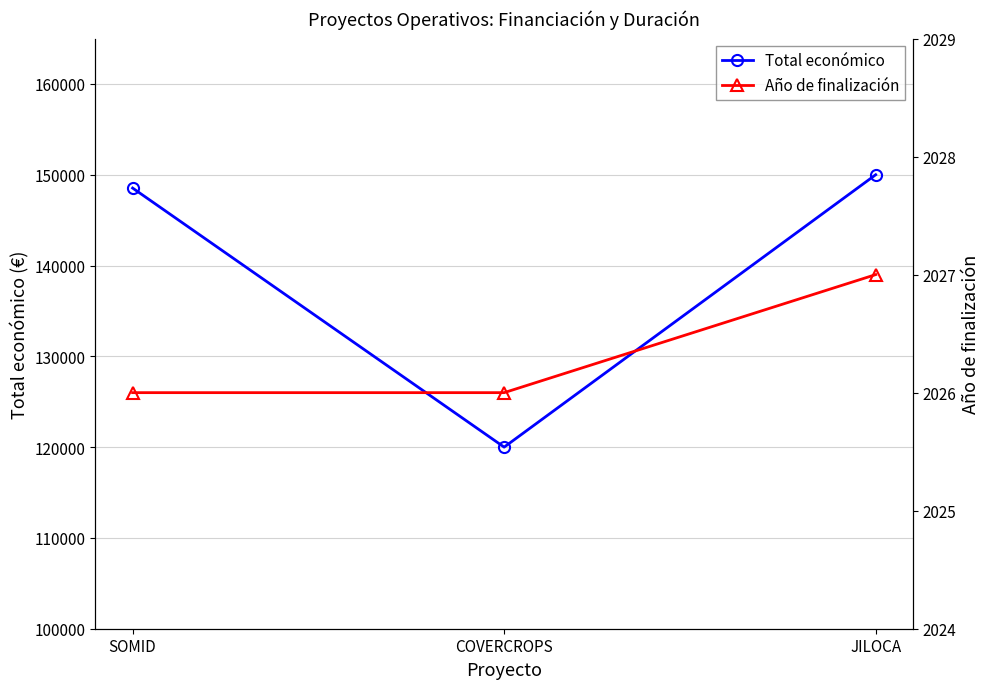

What is the minimum value for Año de finalización?

2026